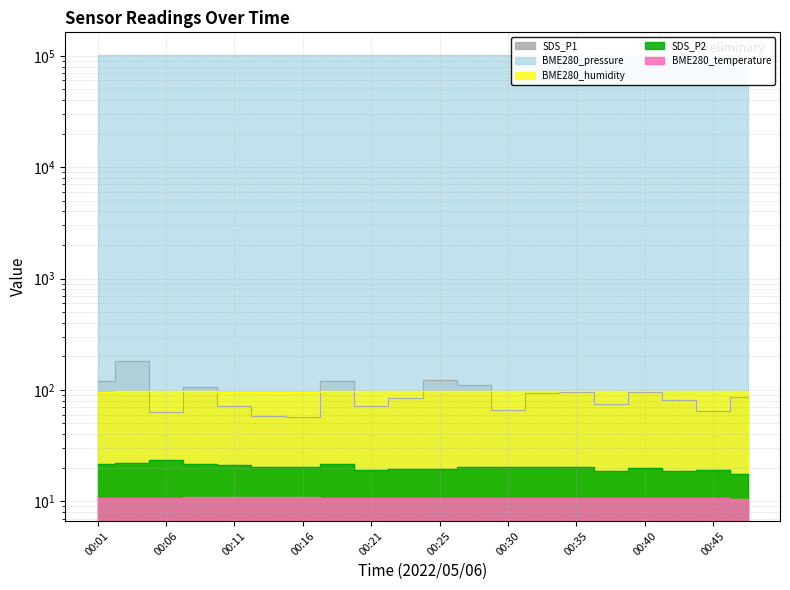

What is the sum of the BME280_pressure values at 00:40 and 00:45?

205021.1